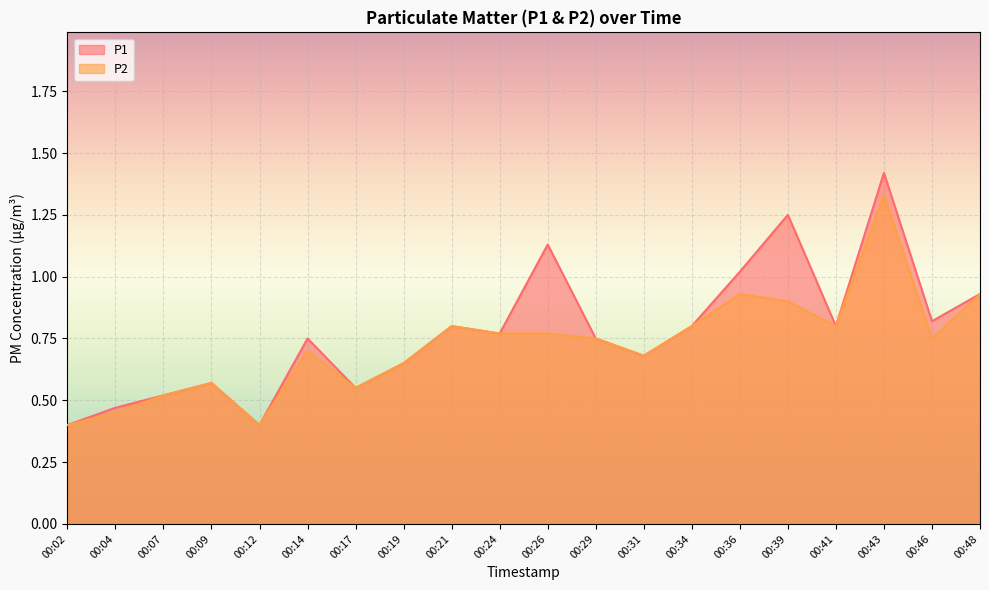

Which series has the largest total across all categories?

P1